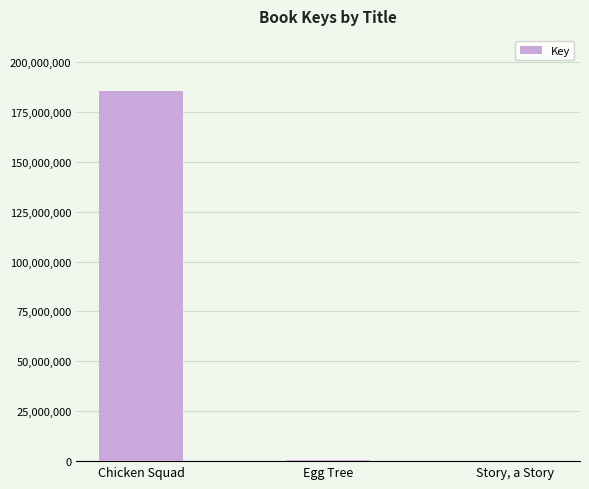

Between Egg Tree and Chicken Squad, which is larger?

Chicken Squad